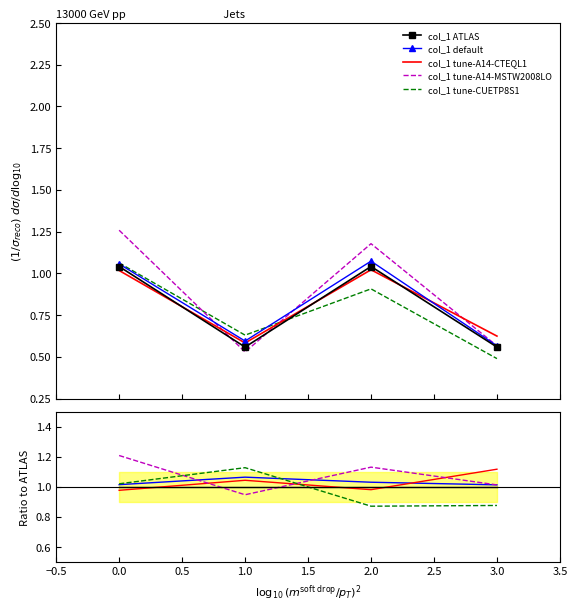

Which series has the largest total across all categories?

col_1 tune-A14-MSTW2008LO